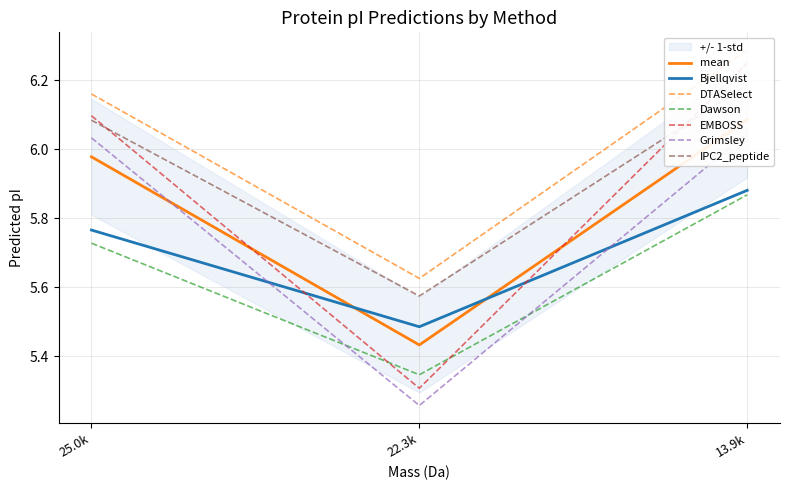

Rank the categories by Dawson value from highest to lowest.

13.9k, 25.0k, 22.3k